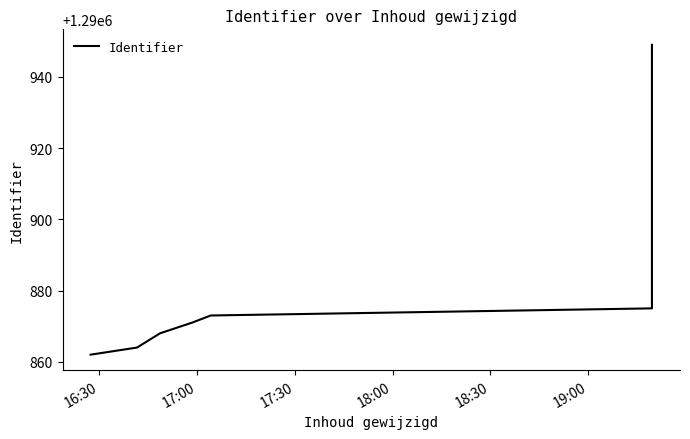

Reading right to left, transcribe all the data shown in this chart.

1290949	1290875	1290873	1290871	1290868	1290864	1290862